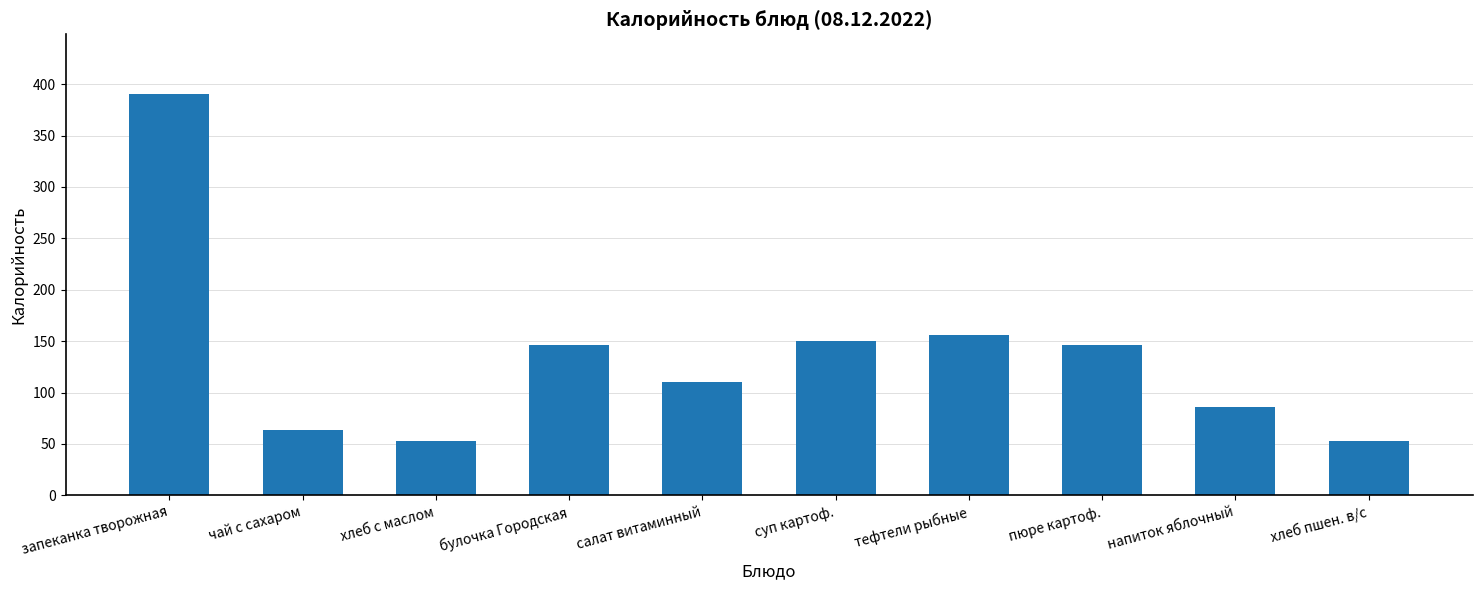

At which category does the chart reach its peak across all series?

запеканка творожная